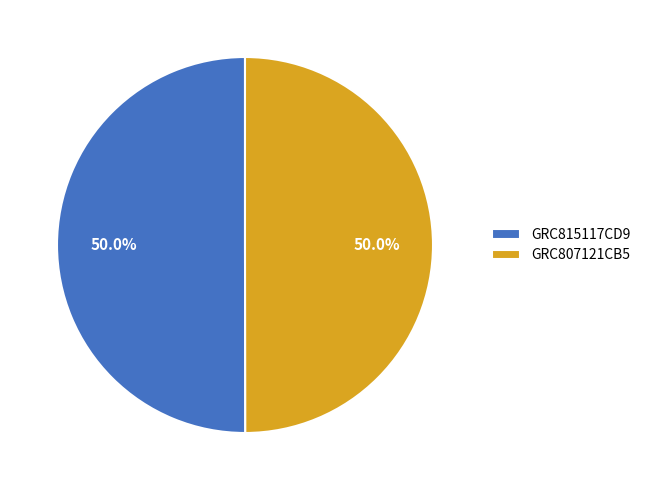

Approximately how many times larger is the value at GRC815117CD9 compared to GRC807121CB5?

1.0